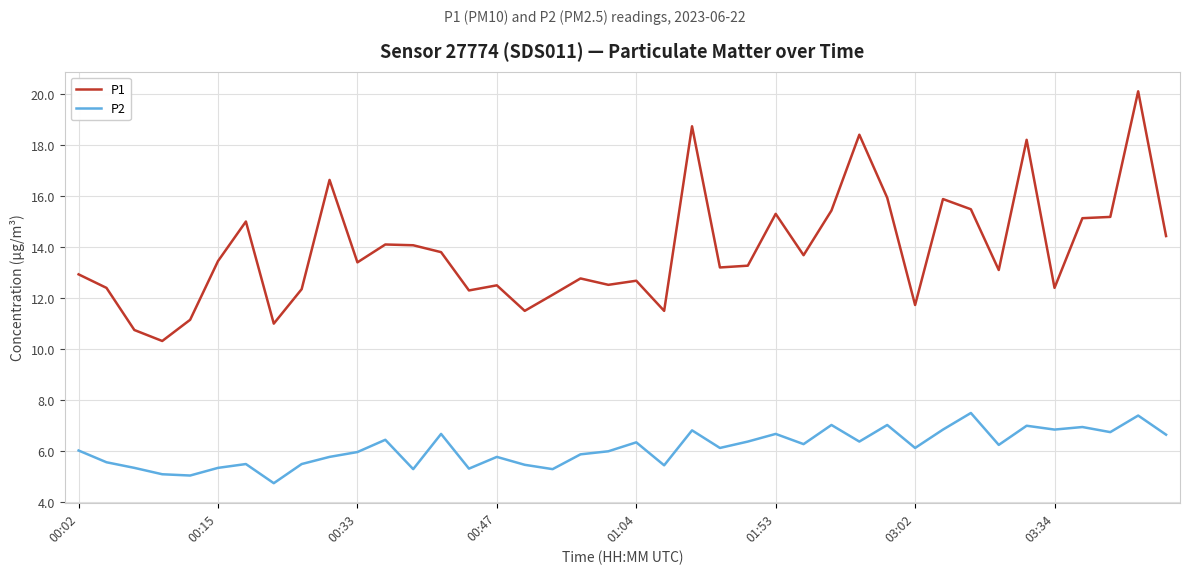

List the series in order of their peak value, highest first.

P1, P2